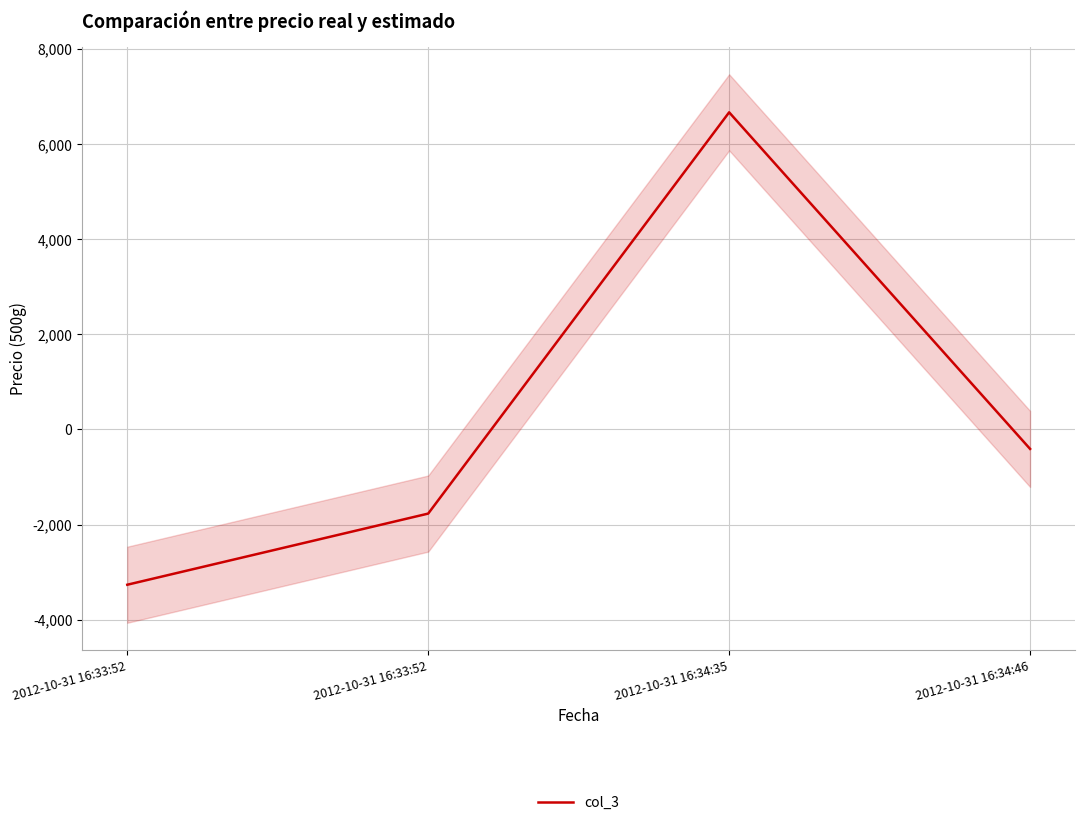

At which label does the data first exceed -409?

2012-10-31 16:34:35